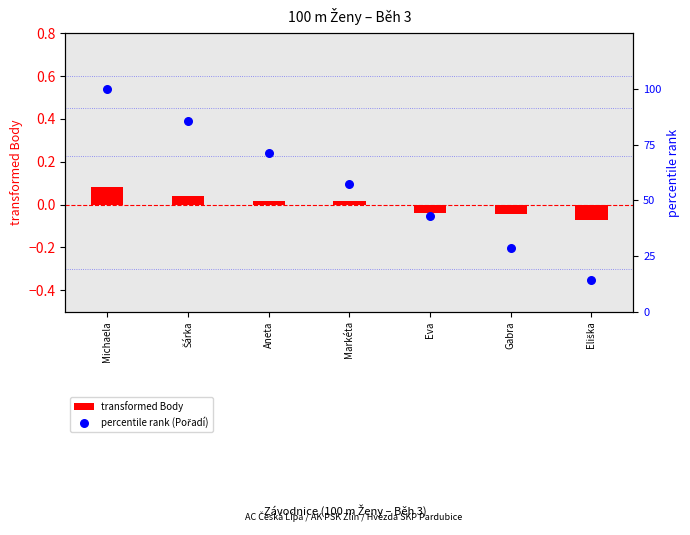

Is the value of transformed Body at Eva greater than the value of percentile rank (Pořadí) at Eva?

No